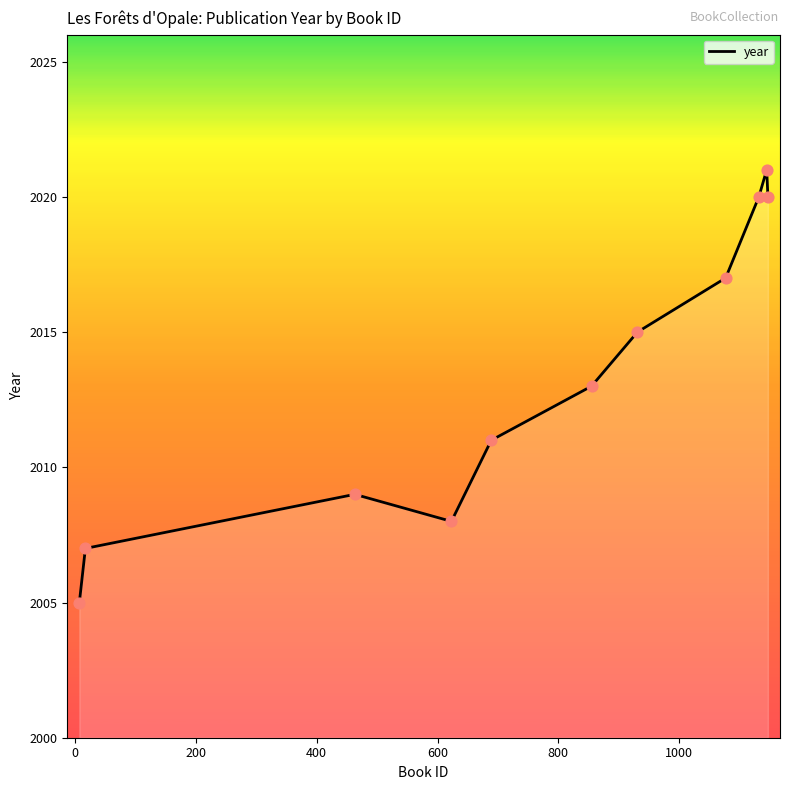

What is the difference between the maximum and minimum values?

16